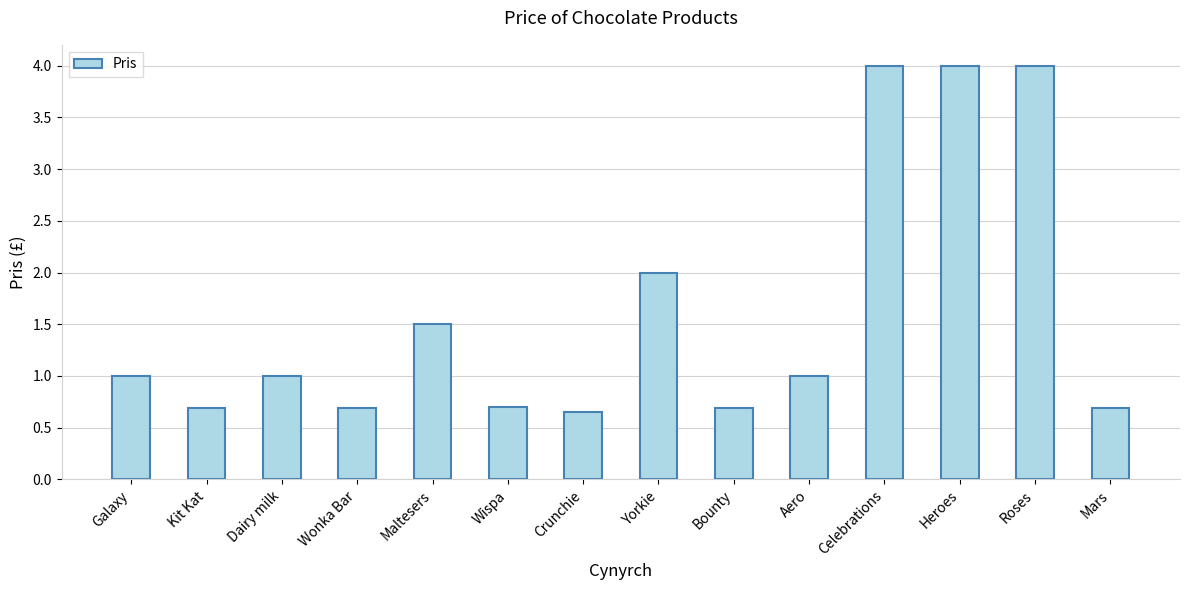

What position from the right is Bounty?

6